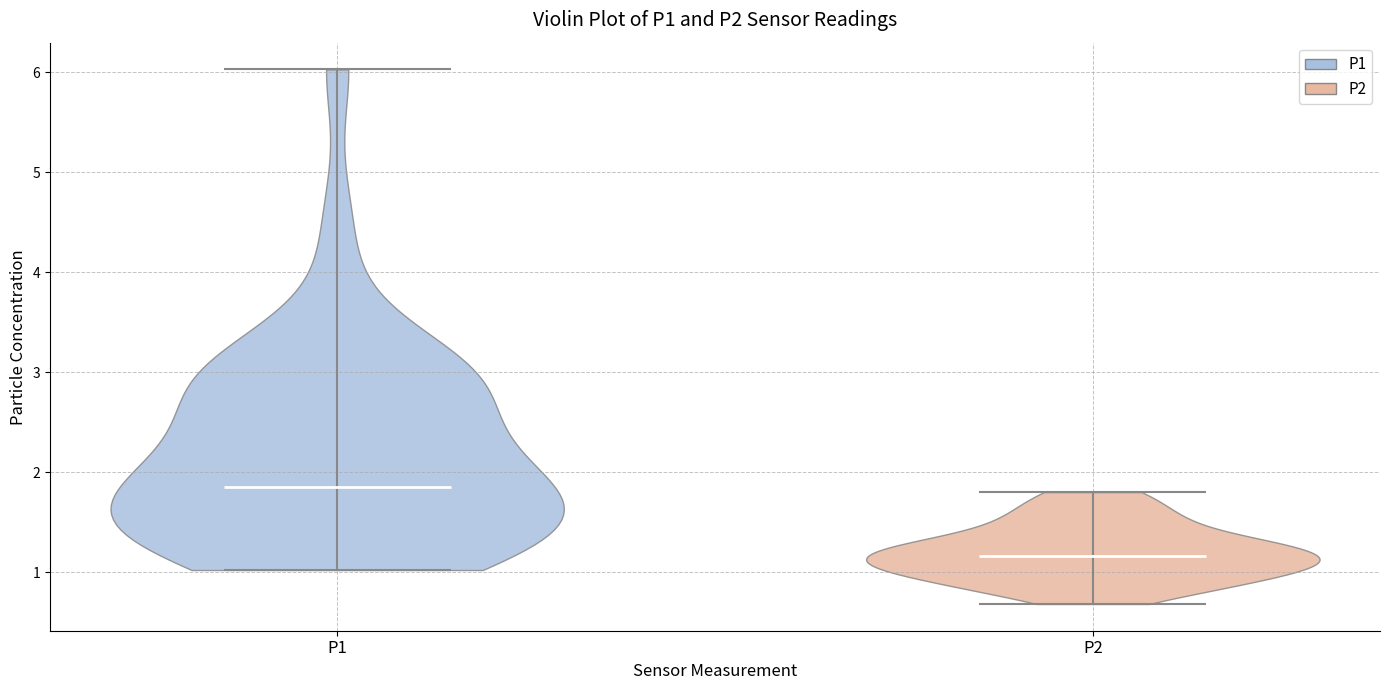

What is the highest point the violin for P1 reaches on the y-axis? The values are not printed on the chart, so give them approximately, as read against the axis.

6.0